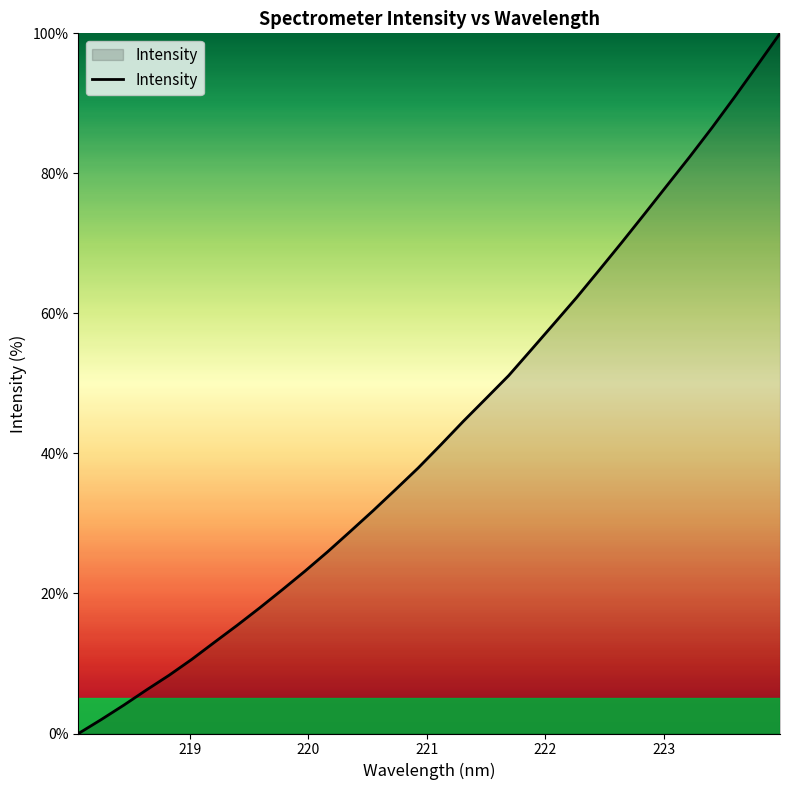

What is the maximum value shown in the chart?

100.0